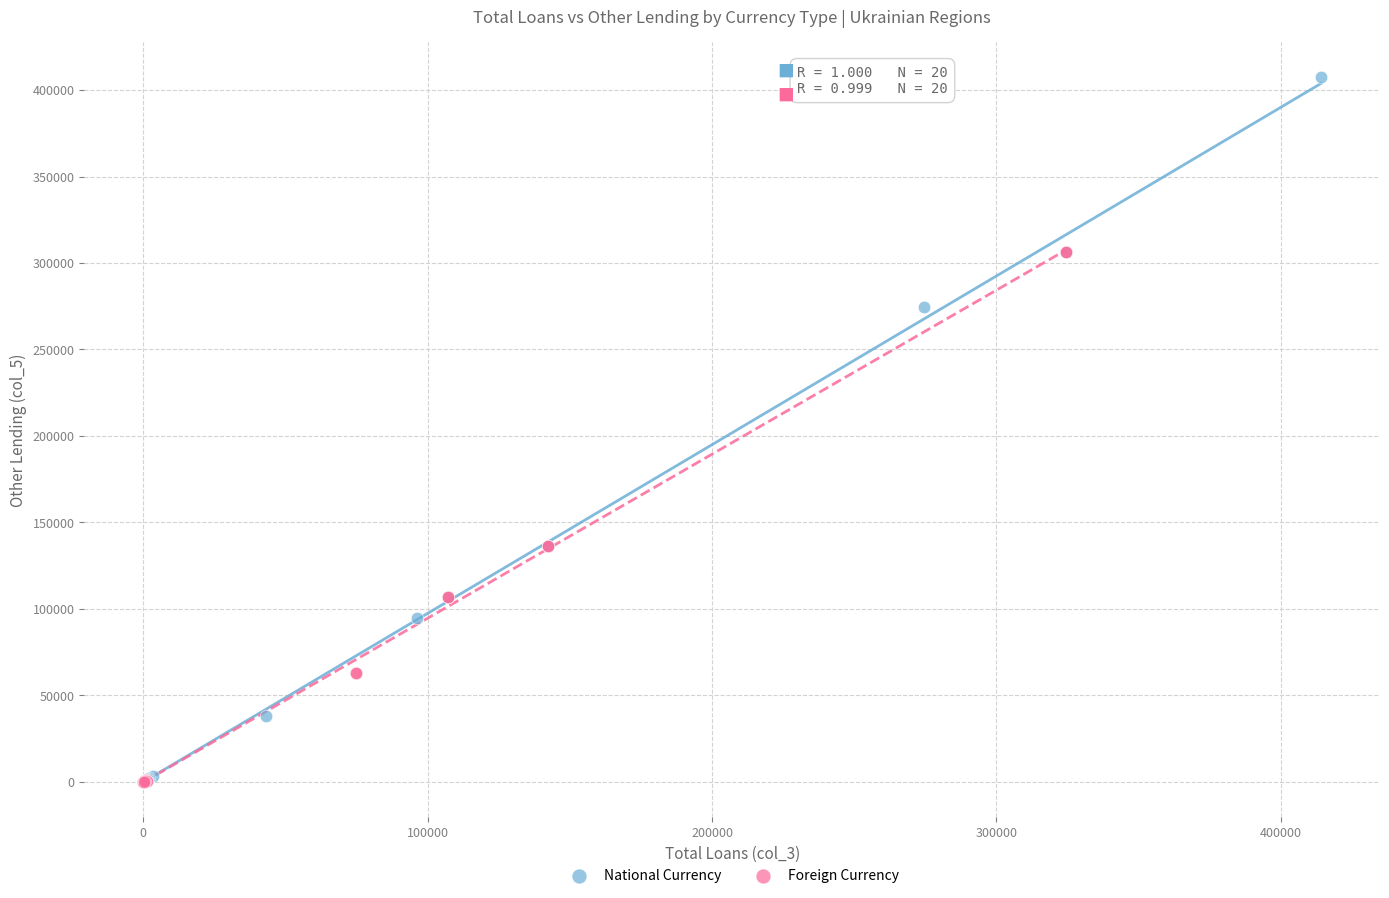

Which series contains the highest Y value?

National Currency